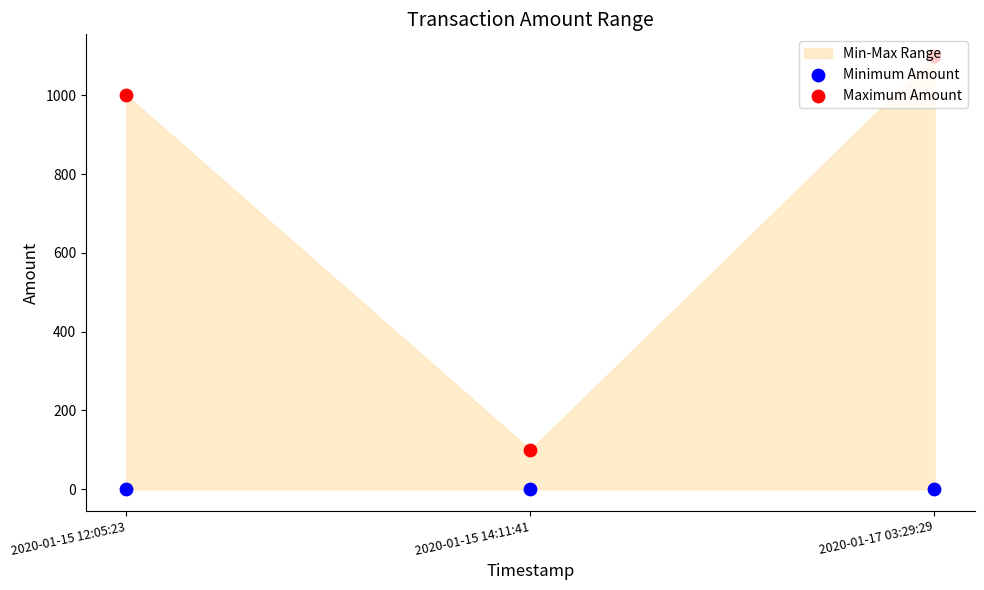

What is the total value across all series at 2020-01-15 14:11:41?

100.1